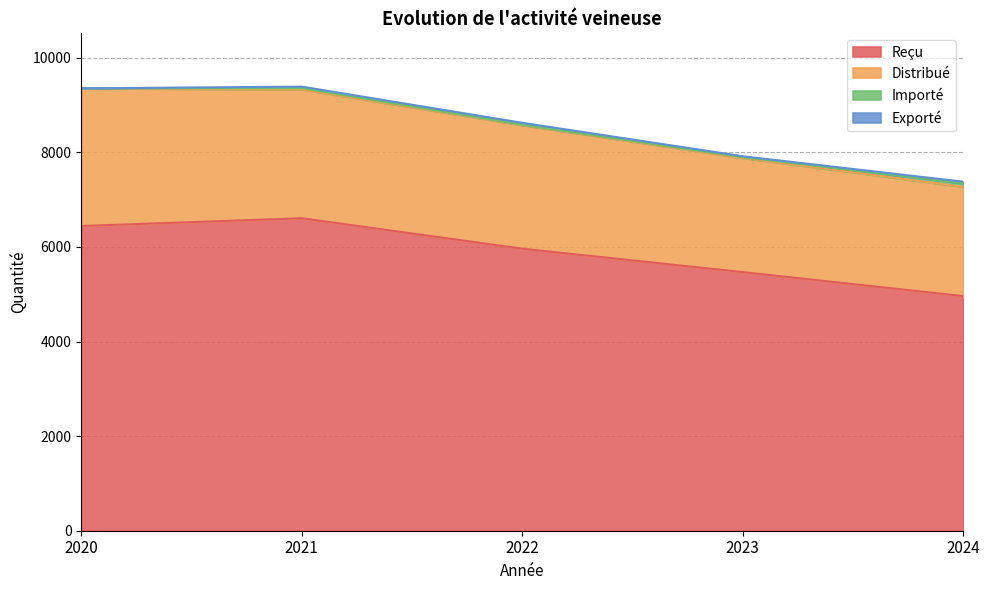

Which series changed the most between 2021 and 2024?

Reçu